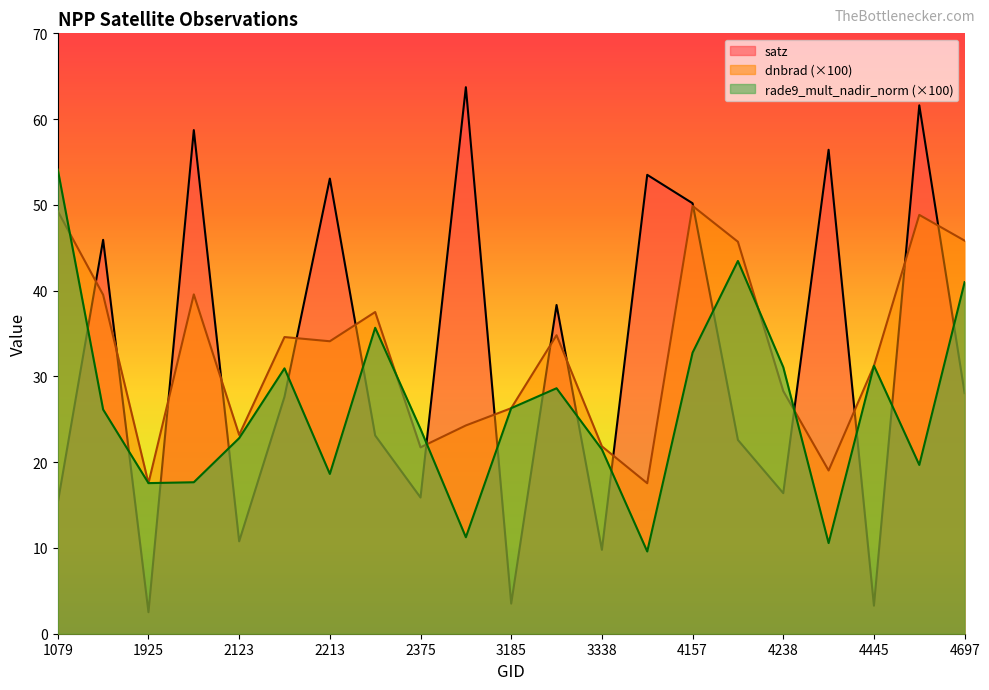

At which category does the chart reach its minimum across all series?

1925